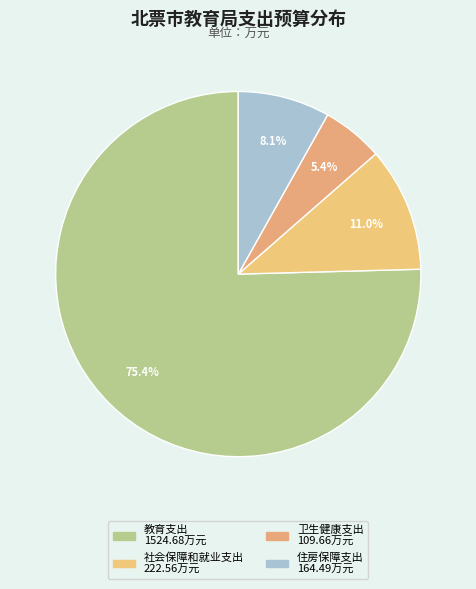

Rank the categories by value from highest to lowest.

教育支出, 社会保障和就业支出, 住房保障支出, 卫生健康支出